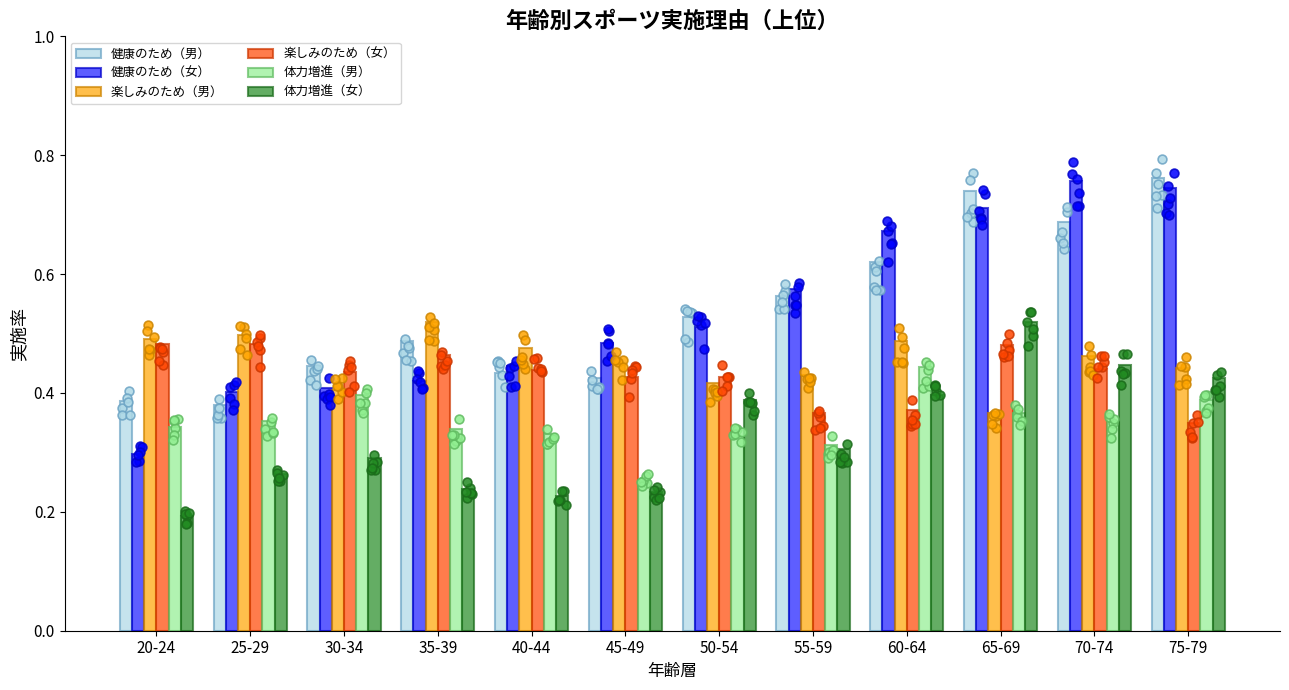

Is the value of 楽しみのため（女） at 20-24 greater than the value of 楽しみのため（男） at 25-29?

No